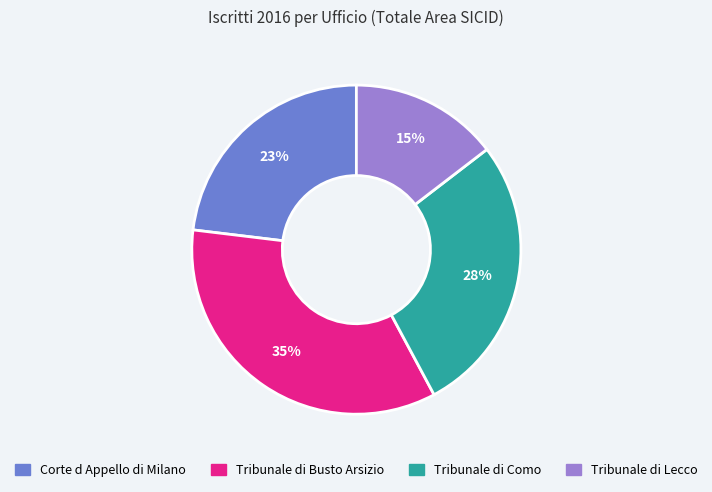

Rank the categories by value from lowest to highest.

Tribunale di Lecco, Corte d Appello di Milano, Tribunale di Como, Tribunale di Busto Arsizio